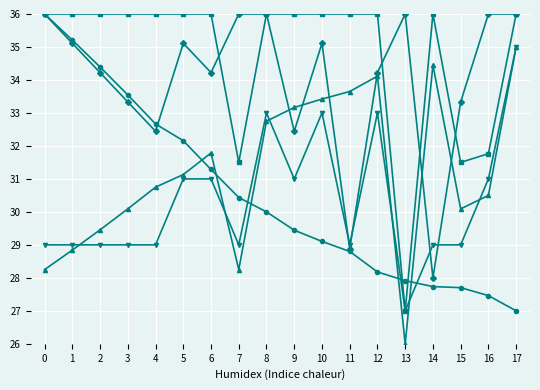

At which category is the sum across all series the highest?

17